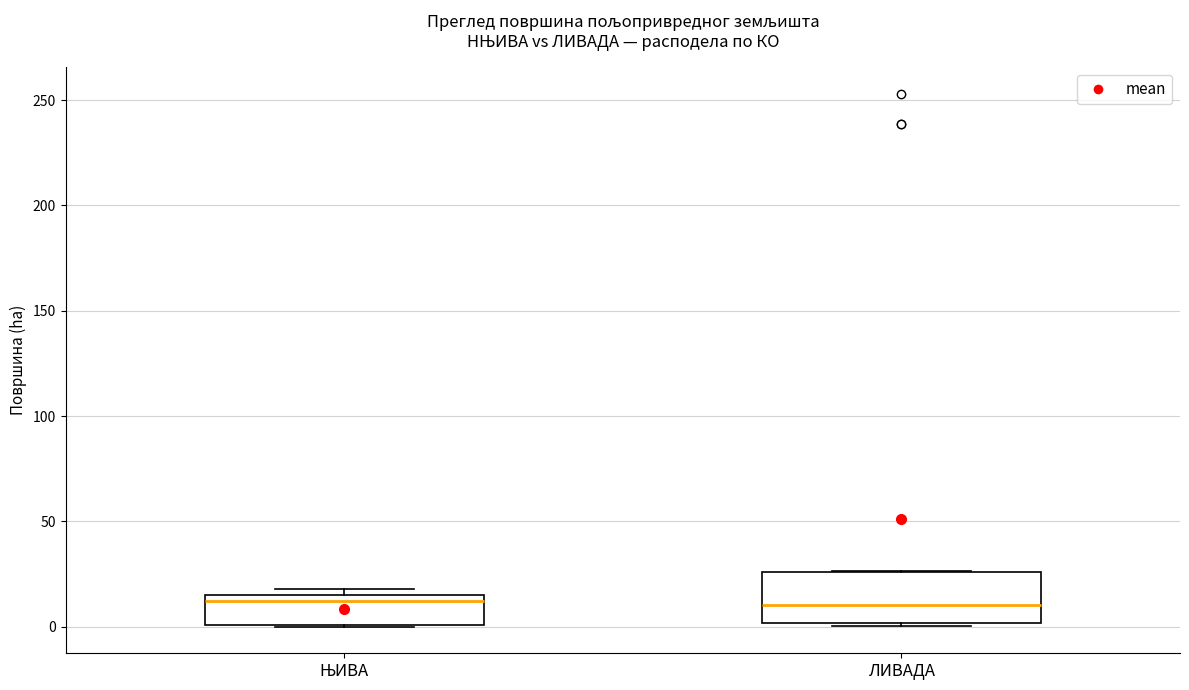

Comparing the boxes themselves (not the whiskers), which one is the tallest?

ЛИВАДА